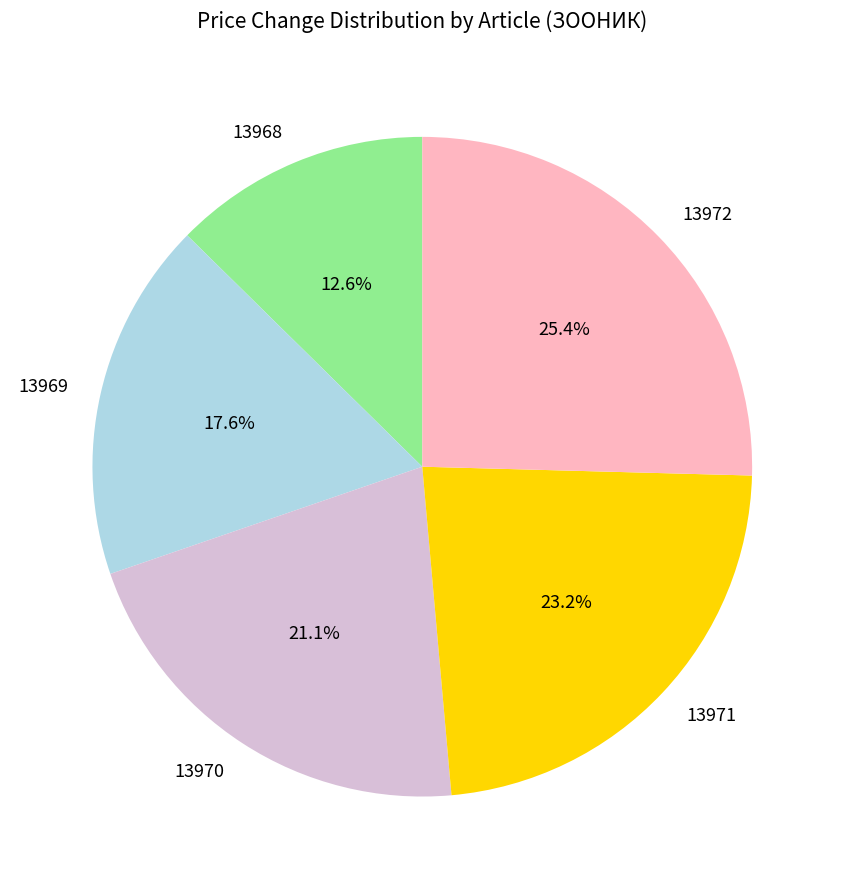

Between 13968 and 13972, which is larger?

13972